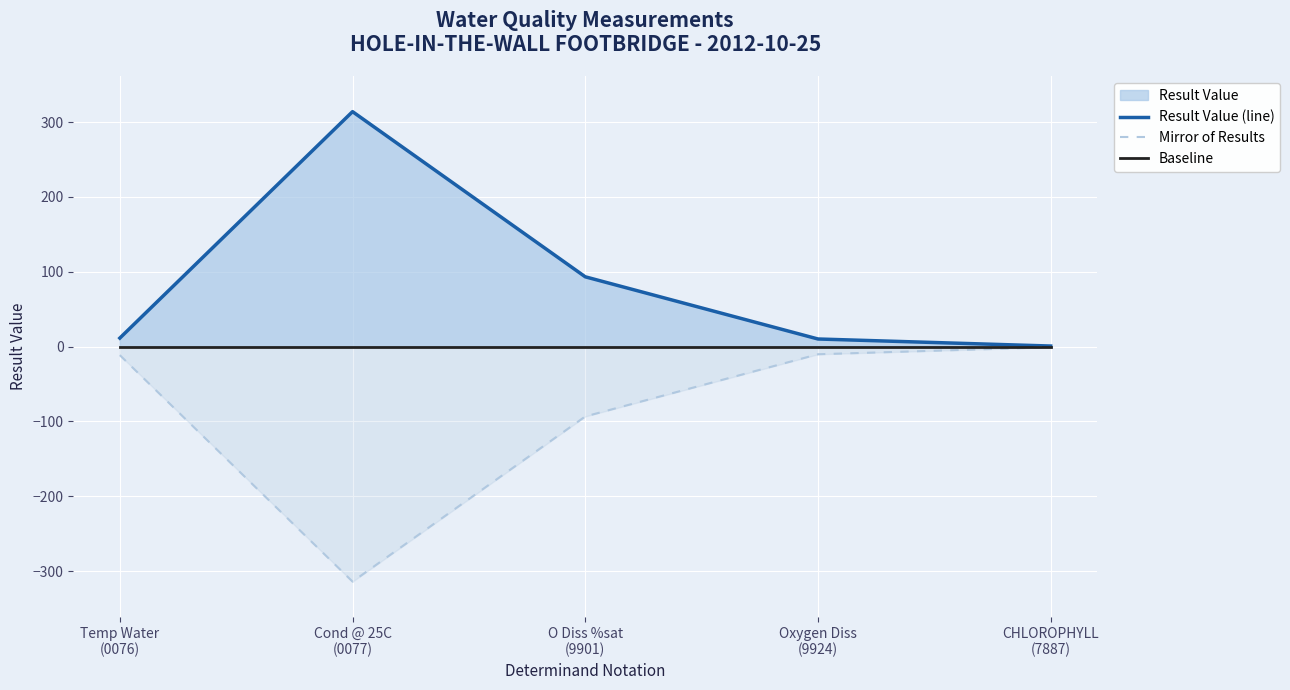

Which category has the lowest value in the Mirror of Results series?

Cond @ 25C
(0077)